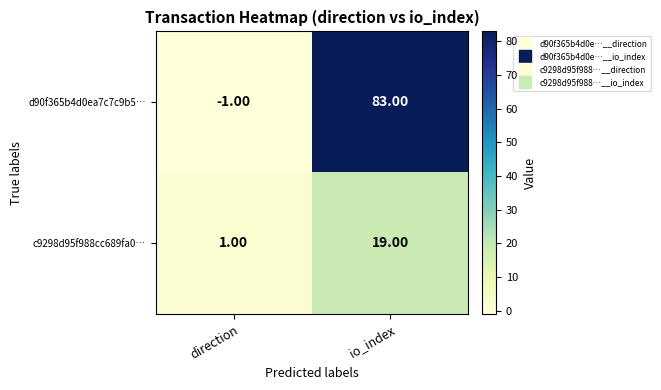

List the series in order of their peak value, lowest first.

c9298d95f988cc689fa0…, d90f365b4d0ea7c7c9b5…